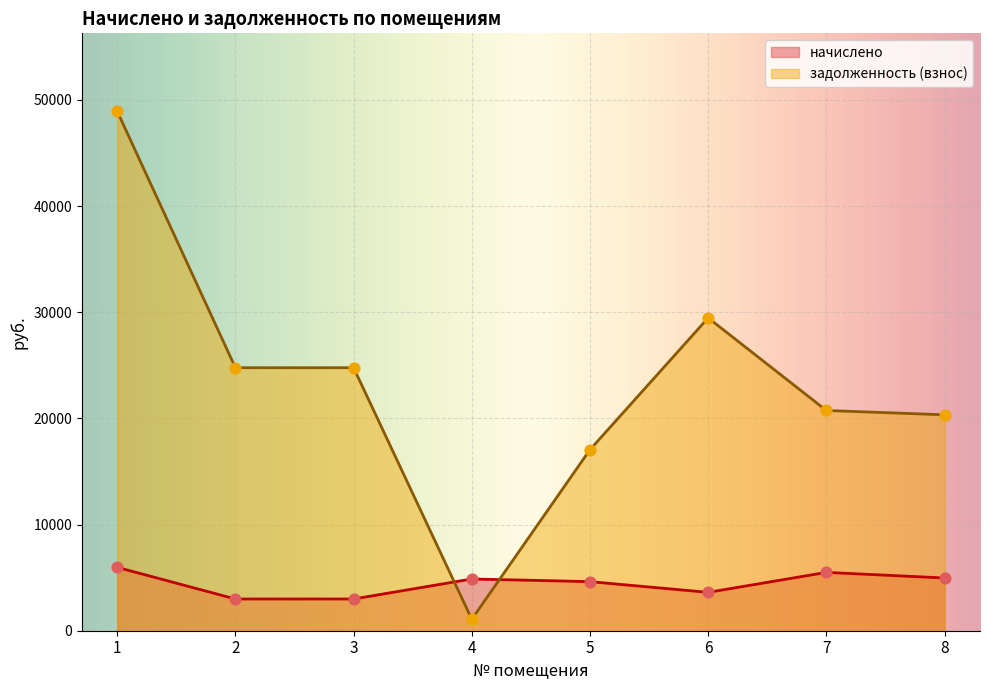

Which series reaches the minimum Y coordinate?

задолженность (взнос)